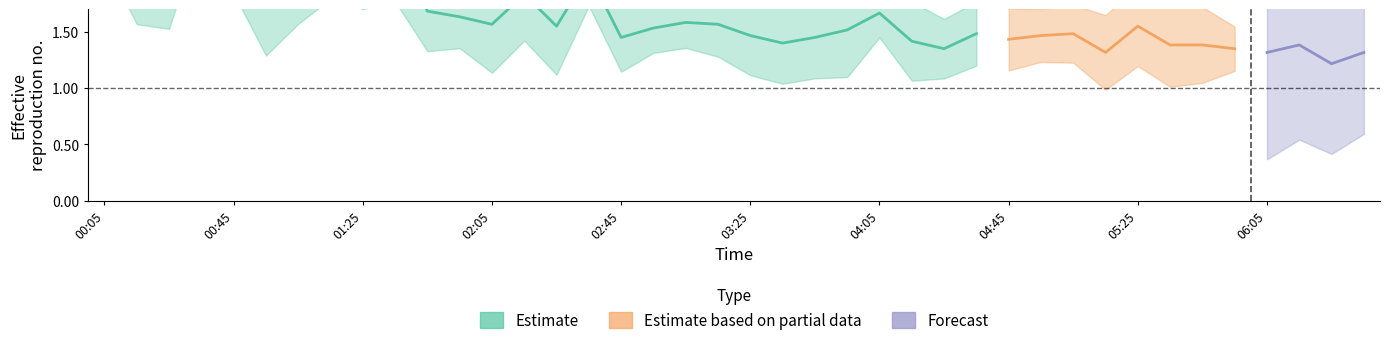

At which category is the sum across all series the highest?

00:35